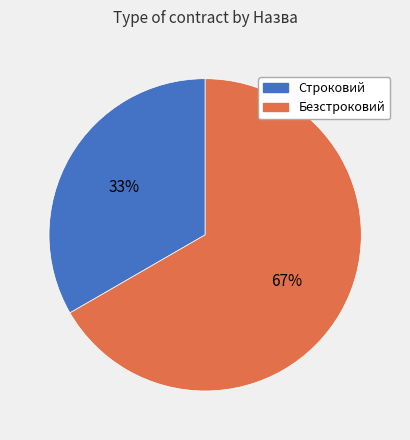

How many slices are in this pie chart?

2